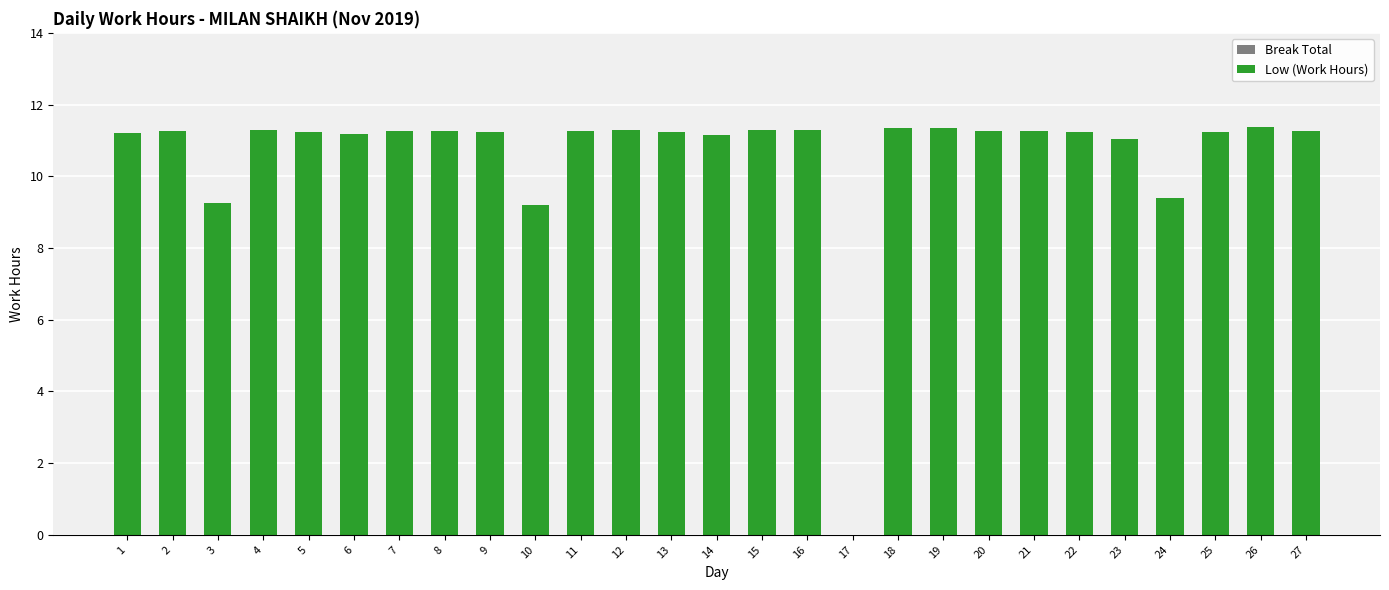

Are the bars horizontal?

No